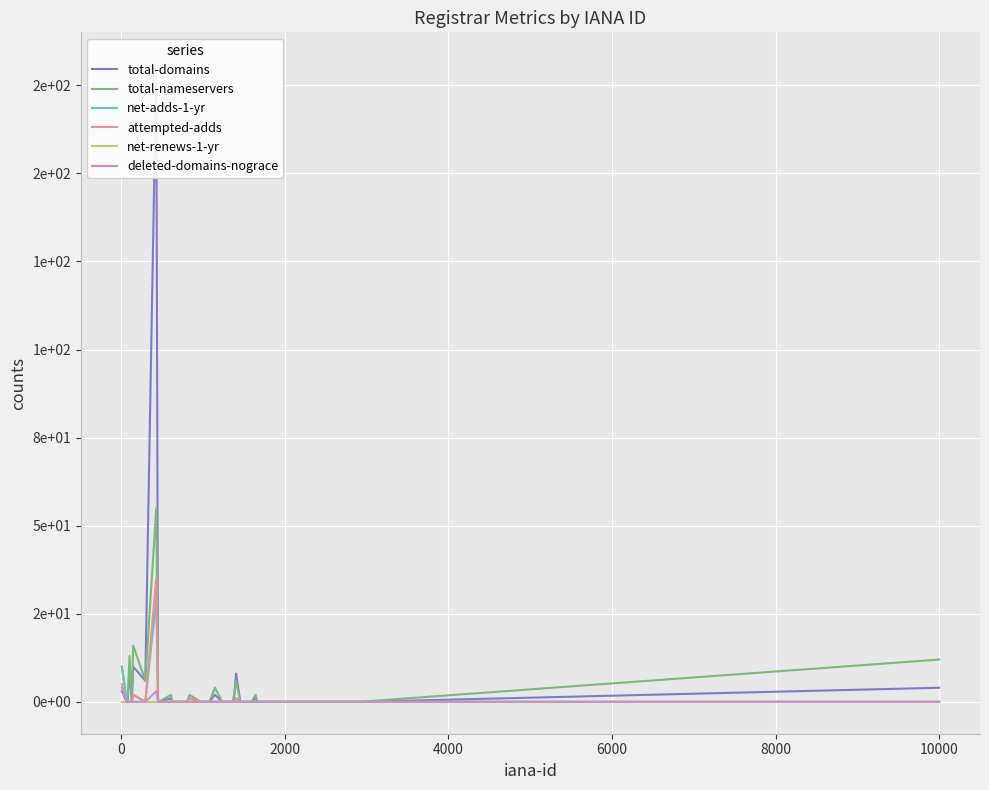

True or false: deleted-domains-nograce and net-adds-1-yr intersect in this chart.

False